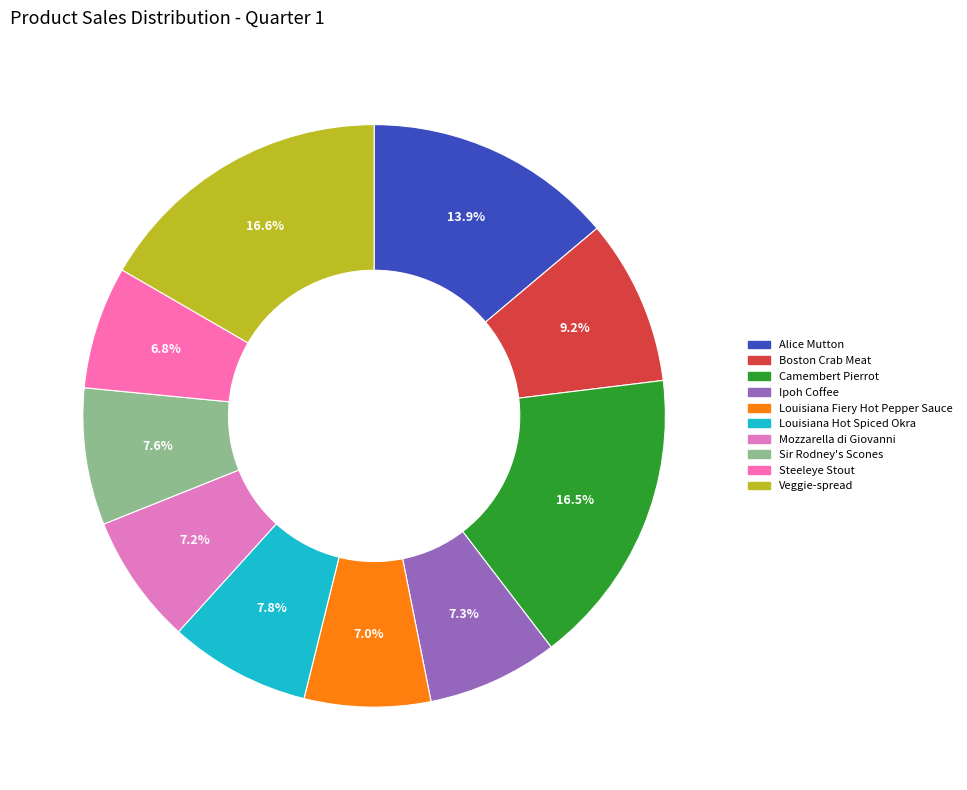

Combined, do Louisiana Hot Spiced Okra and Camembert Pierrot account for over 50%?

No